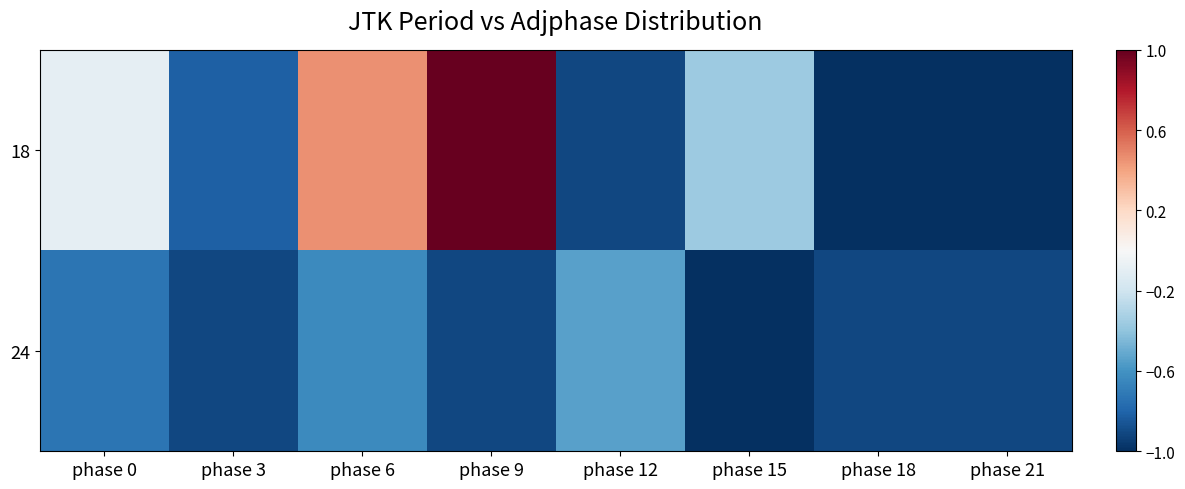

What is the difference between the highest and lowest values at phase 18?

0.1